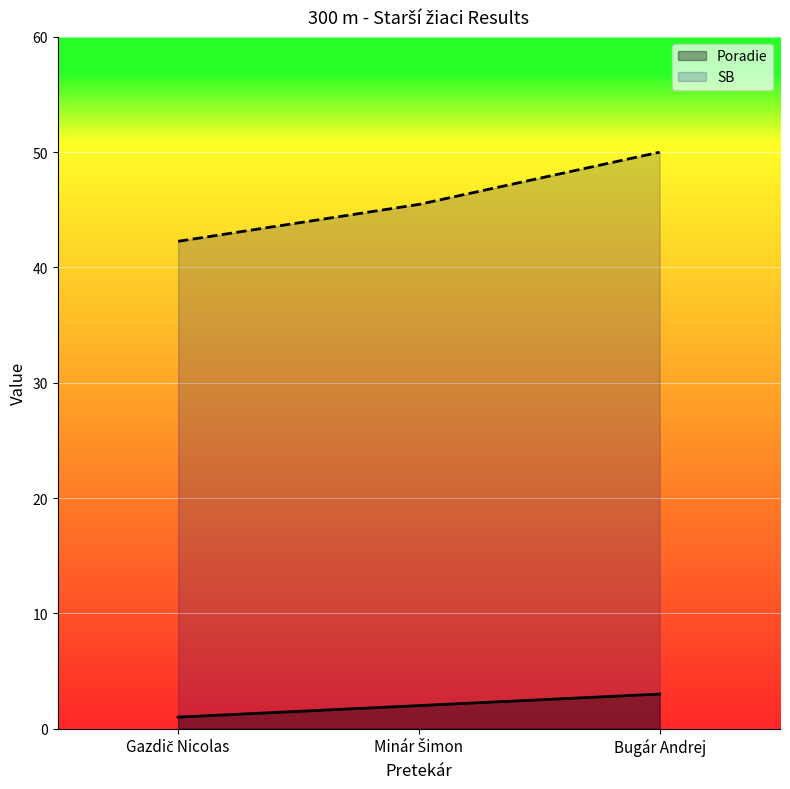

Reading left to right, transcribe all the data shown in this chart.

Poradie: Gazdič Nicolas=1.0	Minár Šimon=2.0	Bugár Andrej=3.0
SB: Gazdič Nicolas=42.3	Minár Šimon=45.5	Bugár Andrej=50.0